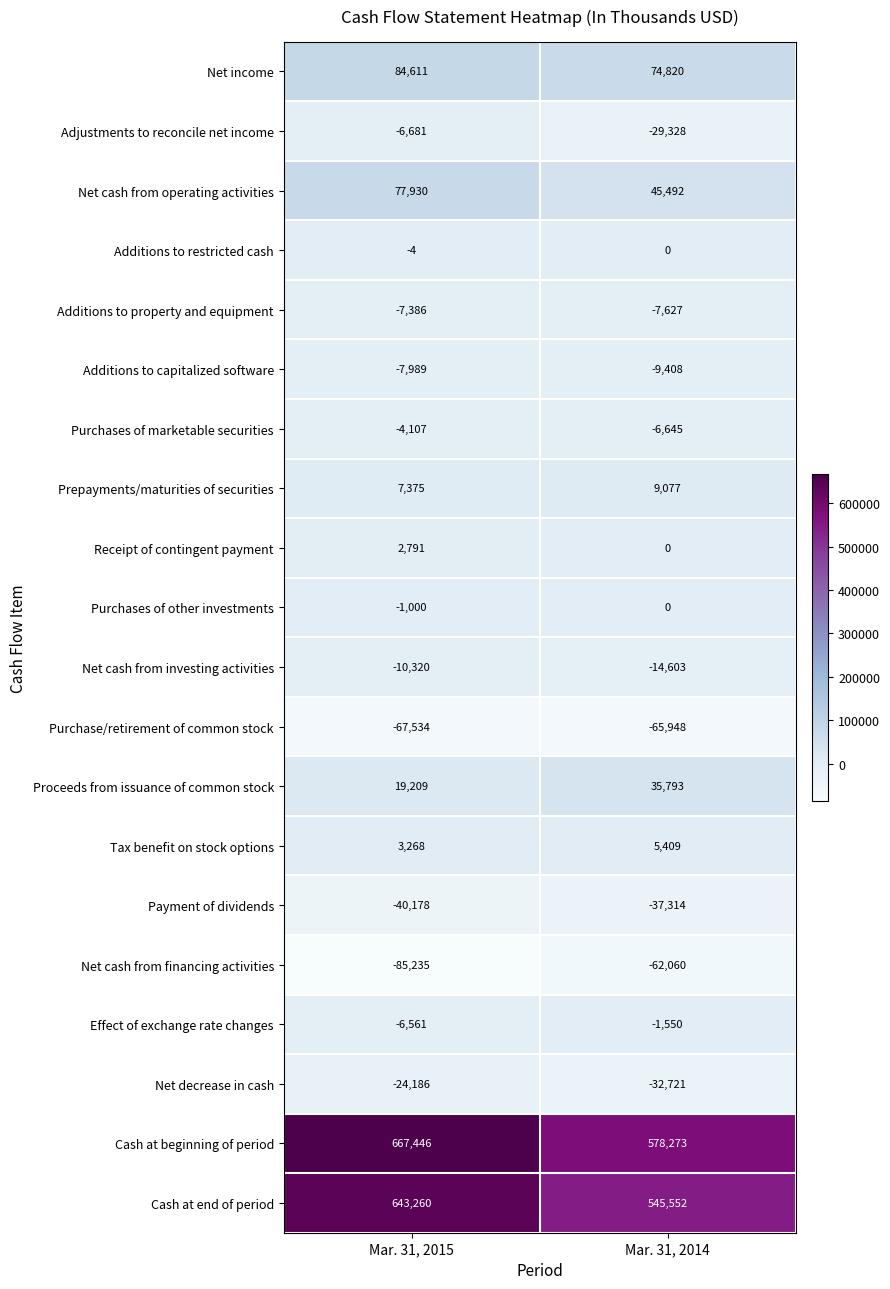

What is the minimum value shown in the chart?

-85235